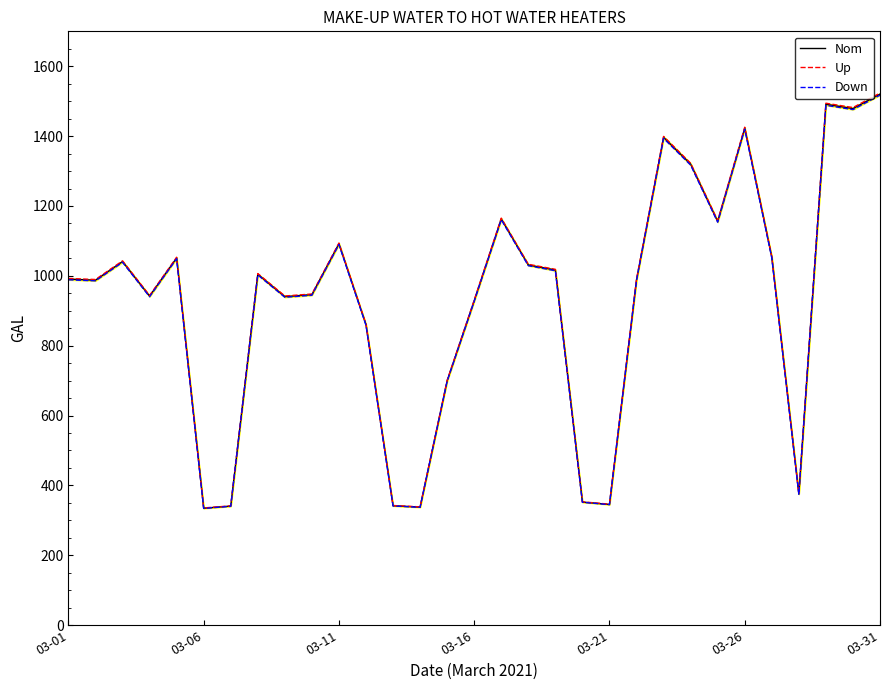

What is the value of the Down point at the 1st from the left?

988.6